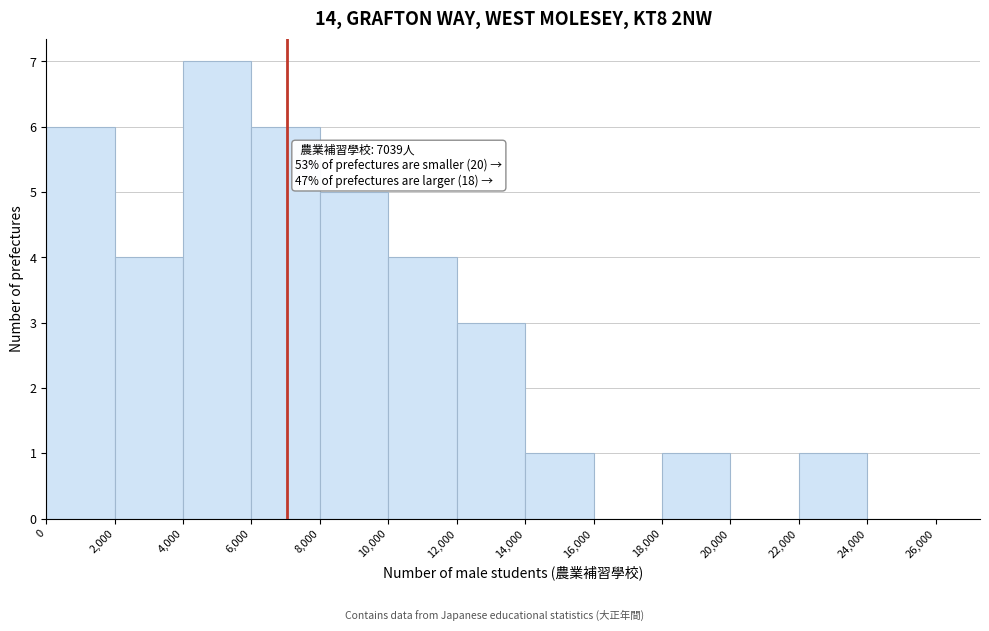

Over which range of the x-axis is the bar tallest?

4,000 to 6,000